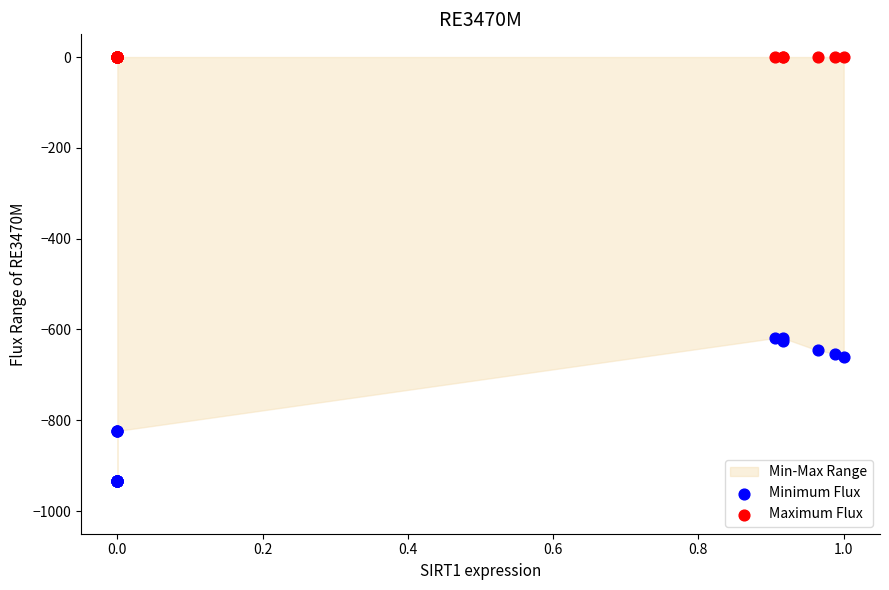

Which series contains the lowest Y value?

Minimum Flux